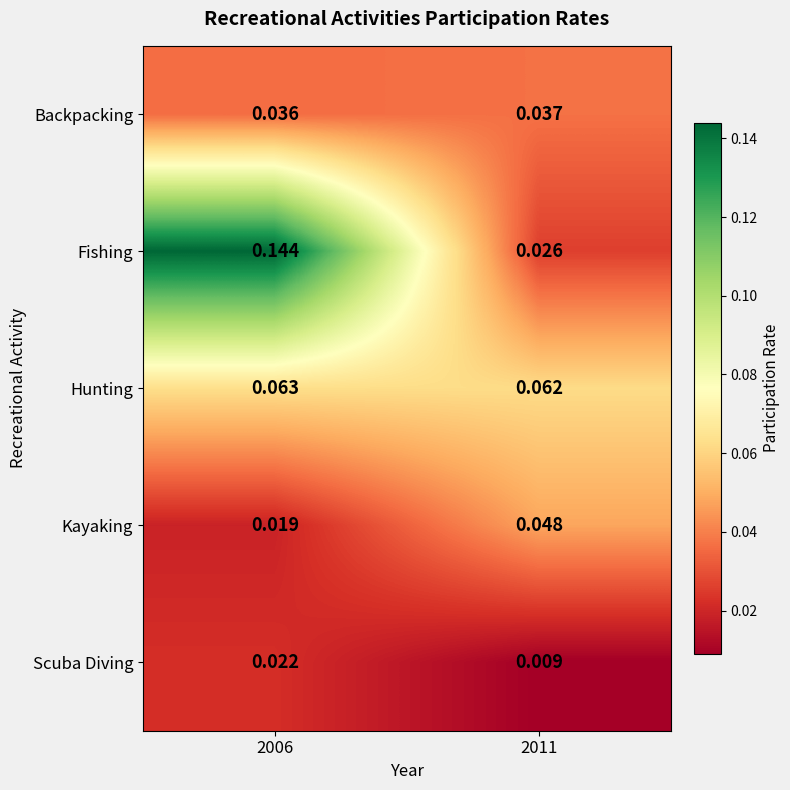

How many data points does each series have?

2